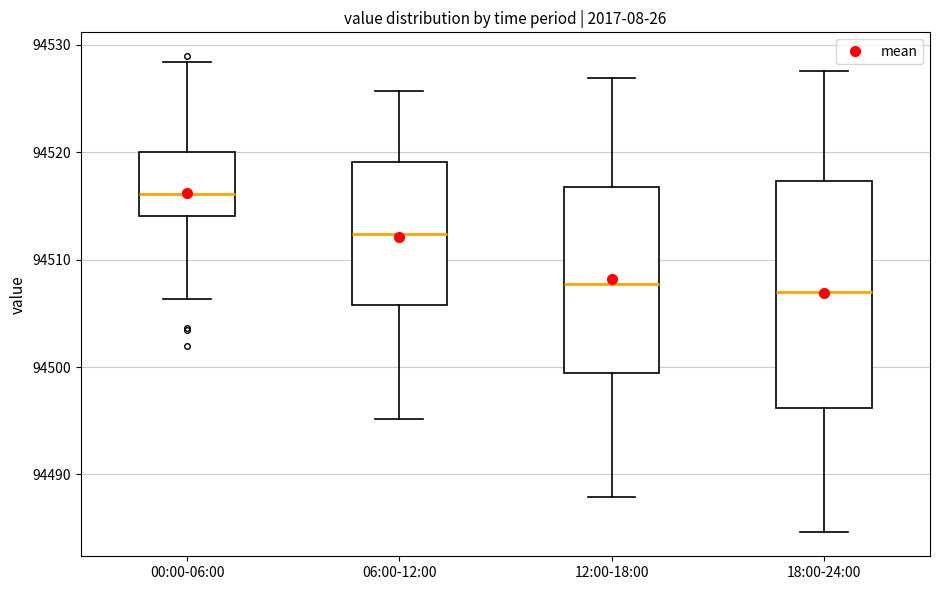

Where does the upper whisker of the box for 00:00-06:00 end on the y-axis? The values are not printed on the chart, so give them approximately, as read against the axis.

94528